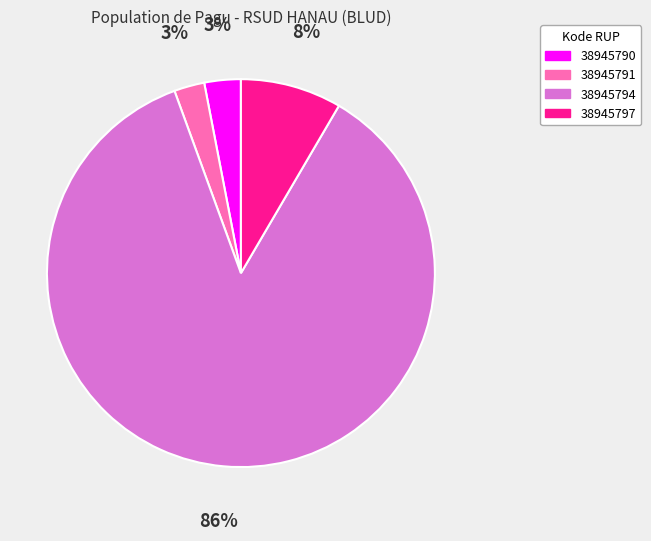

Is 38945794 the majority of the pie?

Yes